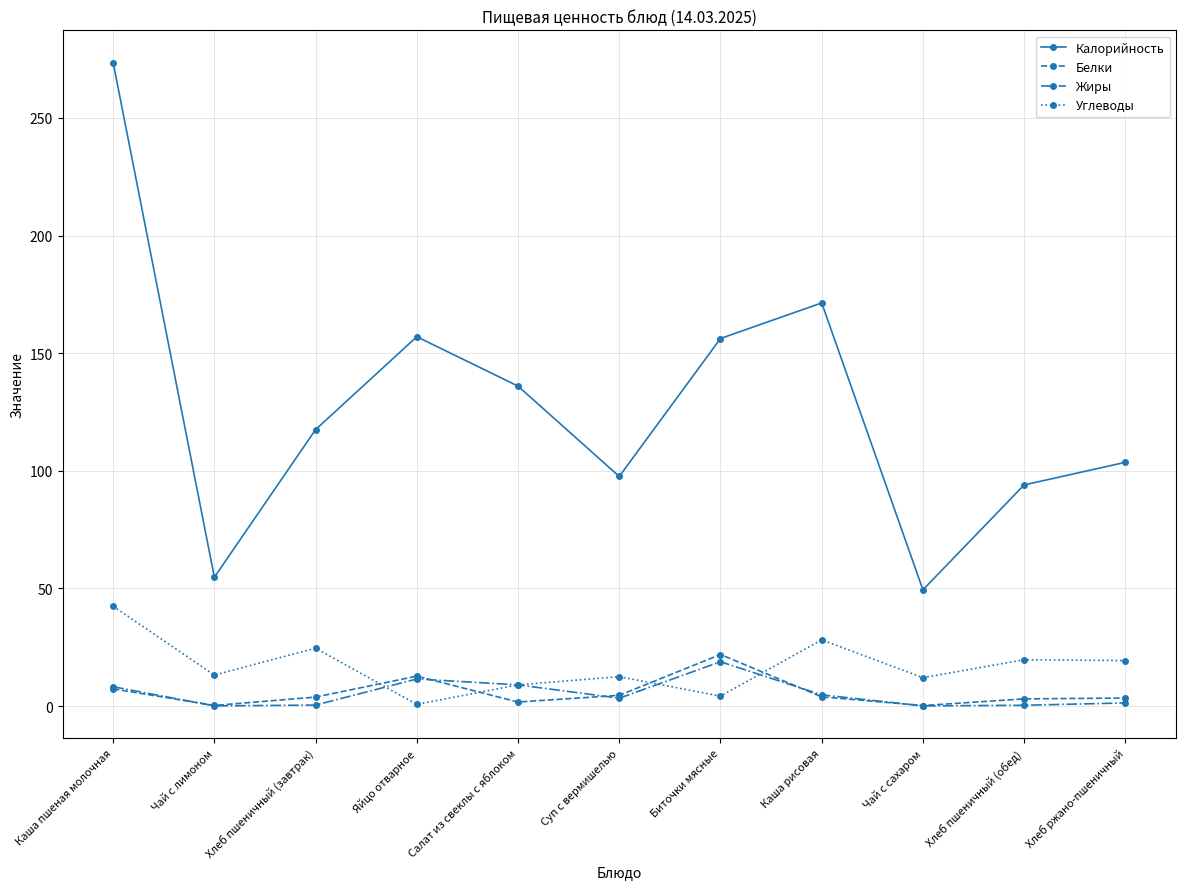

What is the difference between the maximum and minimum values in the Углеводы series?

41.7